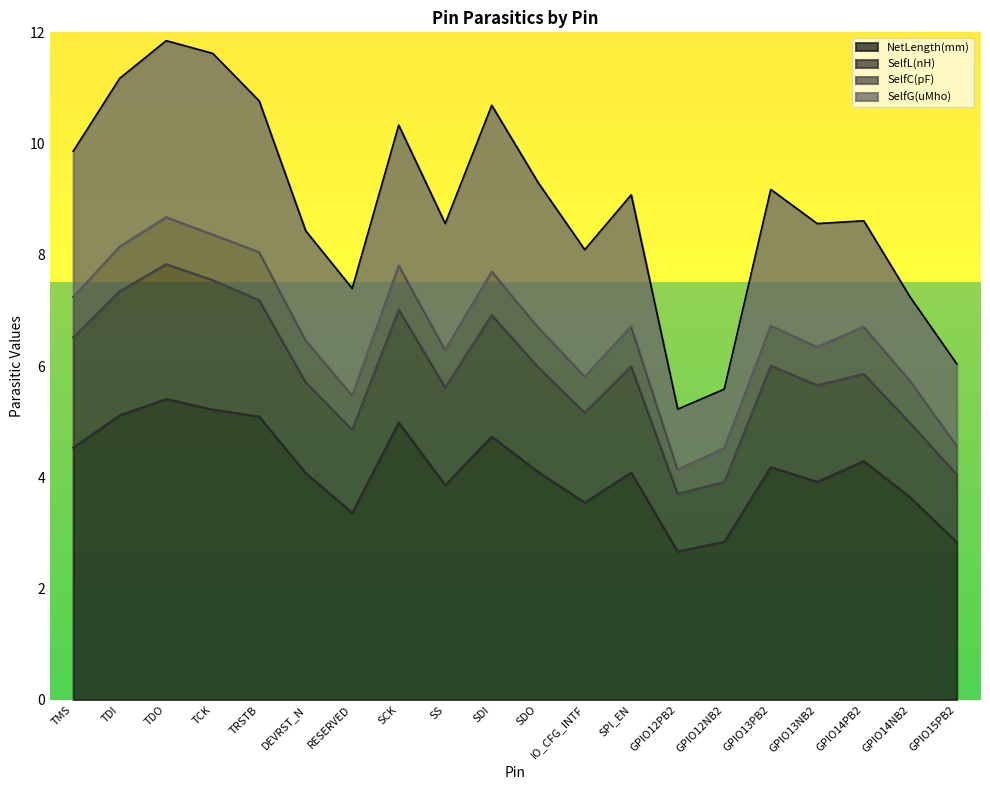

How many lines are shown in the chart?

4